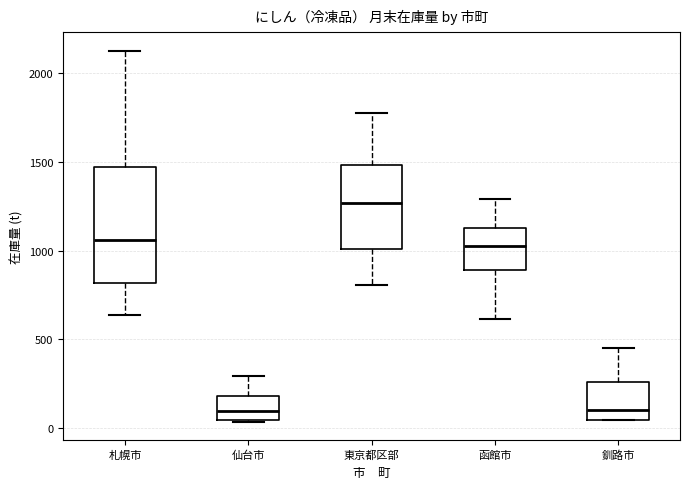

Reading left to right, transcribe this box plot: for each box, give where its median line is, the range the box spans, and where its two whiskers end, as read against the y-axis. The values are not printed on the chart, so give them approximately, as read against the axis.

札幌市: median 1050, box 800 to 1450, whiskers 650 to 2150
仙台市: median 100, box 50 to 200, whiskers 50 to 300
東京都区部: median 1250, box 1000 to 1500, whiskers 800 to 1750
函館市: median 1000, box 900 to 1150, whiskers 600 to 1300
釧路市: median 100, box 50 to 250, whiskers 50 to 450